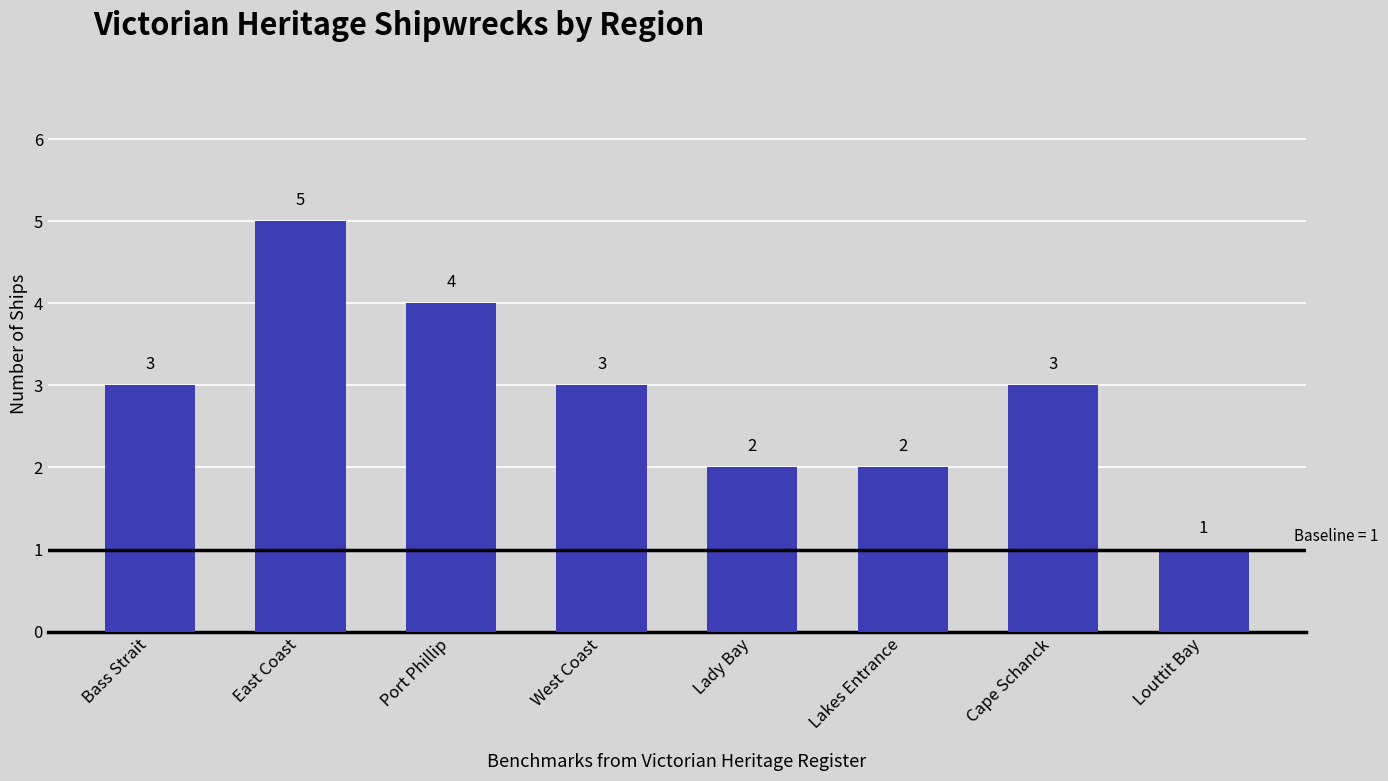

Reading right to left, transcribe all the data shown in this chart.

1	3	2	2	3	4	5	3